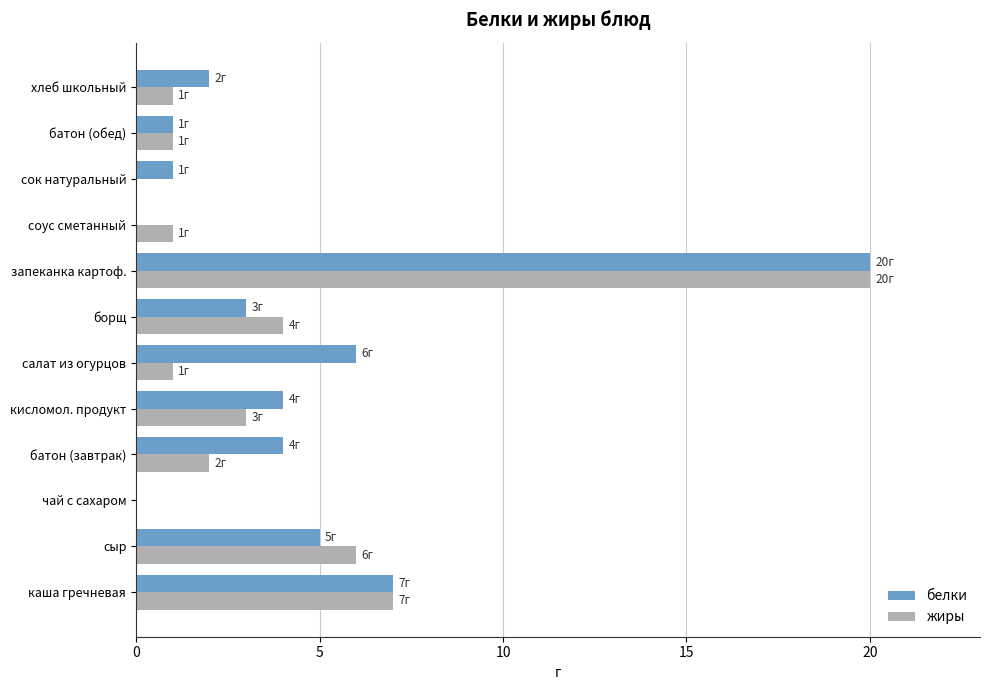

What is the total value across all series at кисломол. продукт?

7